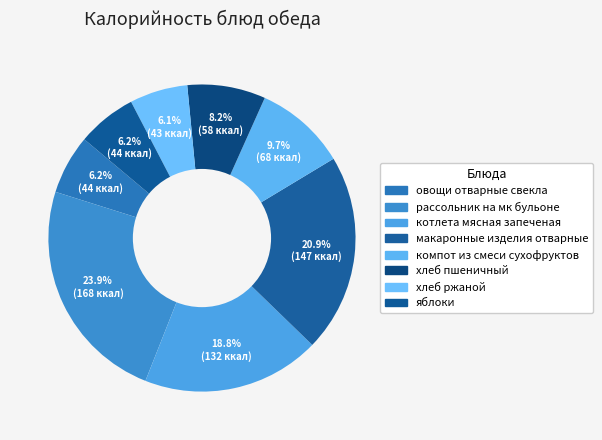

To the nearest percent, what percentage of the pie is хлеб ржаной?

6%